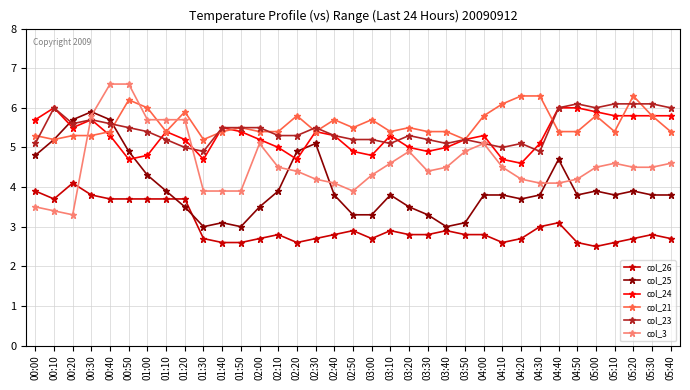

Reading left to right, list all the values displayed in this chart.

col_26: 00:00=3.9	00:10=3.7	00:20=4.1	00:30=3.8	00:40=3.7	00:50=3.7	01:00=3.7	01:10=3.7	01:20=3.7	01:30=2.7	01:40=2.6	01:50=2.6	02:00=2.7	02:10=2.8	02:20=2.6	02:30=2.7	02:40=2.8	02:50=2.9	03:00=2.7	03:10=2.9	03:20=2.8	03:30=2.8	03:40=2.9	03:50=2.8	04:00=2.8	04:10=2.6	04:20=2.7	04:30=3.0	04:40=3.1	04:50=2.6	05:00=2.5	05:10=2.6	05:20=2.7	05:30=2.8	05:40=2.7
col_25: 00:00=4.8	00:10=5.2	00:20=5.7	00:30=5.9	00:40=5.7	00:50=4.9	01:00=4.3	01:10=3.9	01:20=3.5	01:30=3.0	01:40=3.1	01:50=3.0	02:00=3.5	02:10=3.9	02:20=4.9	02:30=5.1	02:40=3.8	02:50=3.3	03:00=3.3	03:10=3.8	03:20=3.5	03:30=3.3	03:40=3.0	03:50=3.1	04:00=3.8	04:10=3.8	04:20=3.7	04:30=3.8	04:40=4.7	04:50=3.8	05:00=3.9	05:10=3.8	05:20=3.9	05:30=3.8	05:40=3.8
col_24: 00:00=5.7	00:10=6.0	00:20=5.5	00:30=5.7	00:40=5.3	00:50=4.7	01:00=4.8	01:10=5.4	01:20=5.2	01:30=4.7	01:40=5.5	01:50=5.4	02:00=5.2	02:10=5.0	02:20=4.7	02:30=5.4	02:40=5.3	02:50=4.9	03:00=4.8	03:10=5.3	03:20=5.0	03:30=4.9	03:40=5.0	03:50=5.2	04:00=5.3	04:10=4.7	04:20=4.6	04:30=5.1	04:40=6.0	04:50=6.0	05:00=5.9	05:10=5.8	05:20=5.8	05:30=5.8	05:40=5.8
col_21: 00:00=5.3	00:10=5.2	00:20=5.3	00:30=5.3	00:40=5.4	00:50=6.2	01:00=6.0	01:10=5.4	01:20=5.9	01:30=5.2	01:40=5.4	01:50=5.5	02:00=5.4	02:10=5.4	02:20=5.8	02:30=5.4	02:40=5.7	02:50=5.5	03:00=5.7	03:10=5.4	03:20=5.5	03:30=5.4	03:40=5.4	03:50=5.2	04:00=5.8	04:10=6.1	04:20=6.3	04:30=6.3	04:40=5.4	04:50=5.4	05:00=5.8	05:10=5.4	05:20=6.3	05:30=5.8	05:40=5.4
col_23: 00:00=5.1	00:10=6.0	00:20=5.6	00:30=5.7	00:40=5.6	00:50=5.5	01:00=5.4	01:10=5.2	01:20=5.0	01:30=4.9	01:40=5.5	01:50=5.5	02:00=5.5	02:10=5.3	02:20=5.3	02:30=5.5	02:40=5.3	02:50=5.2	03:00=5.2	03:10=5.1	03:20=5.3	03:30=5.2	03:40=5.1	03:50=5.2	04:00=5.1	04:10=5.0	04:20=5.1	04:30=4.9	04:40=6.0	04:50=6.1	05:00=6.0	05:10=6.1	05:20=6.1	05:30=6.1	05:40=6.0
col_3: 00:00=3.5	00:10=3.4	00:20=3.3	00:30=5.8	00:40=6.6	00:50=6.6	01:00=5.7	01:10=5.7	01:20=5.7	01:30=3.9	01:40=3.9	01:50=3.9	02:00=5.1	02:10=4.5	02:20=4.4	02:30=4.2	02:40=4.1	02:50=3.9	03:00=4.3	03:10=4.6	03:20=4.9	03:30=4.4	03:40=4.5	03:50=4.9	04:00=5.1	04:10=4.5	04:20=4.2	04:30=4.1	04:40=4.1	04:50=4.2	05:00=4.5	05:10=4.6	05:20=4.5	05:30=4.5	05:40=4.6